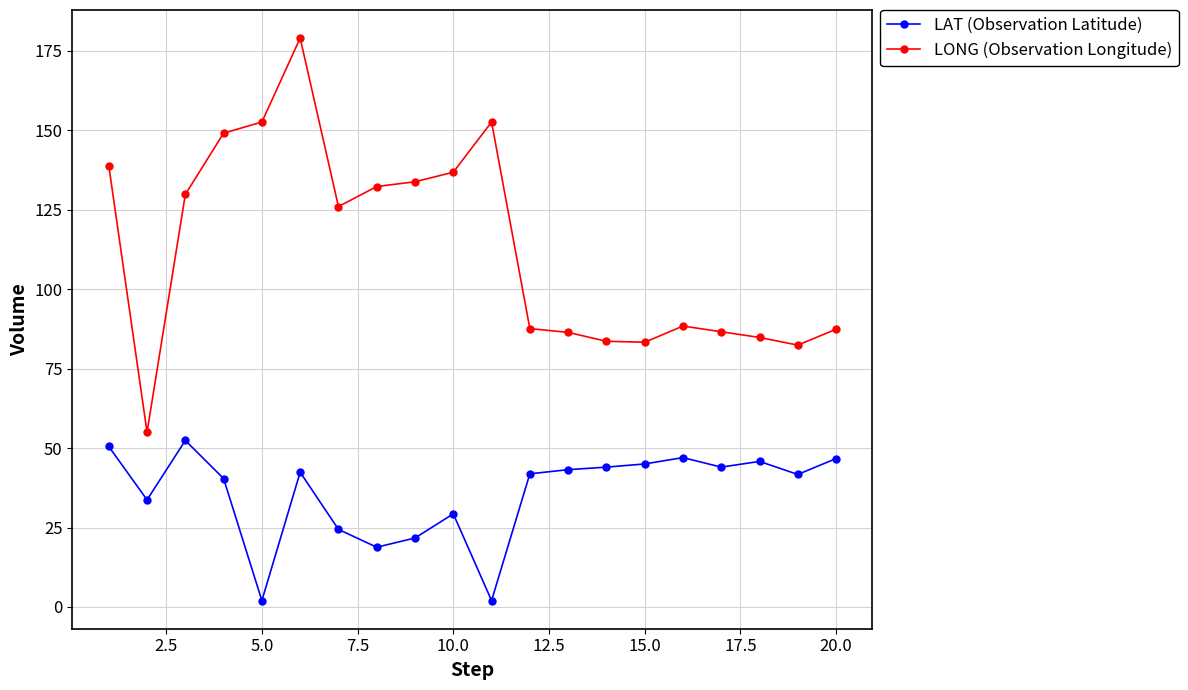

How many series are shown in this chart?

2